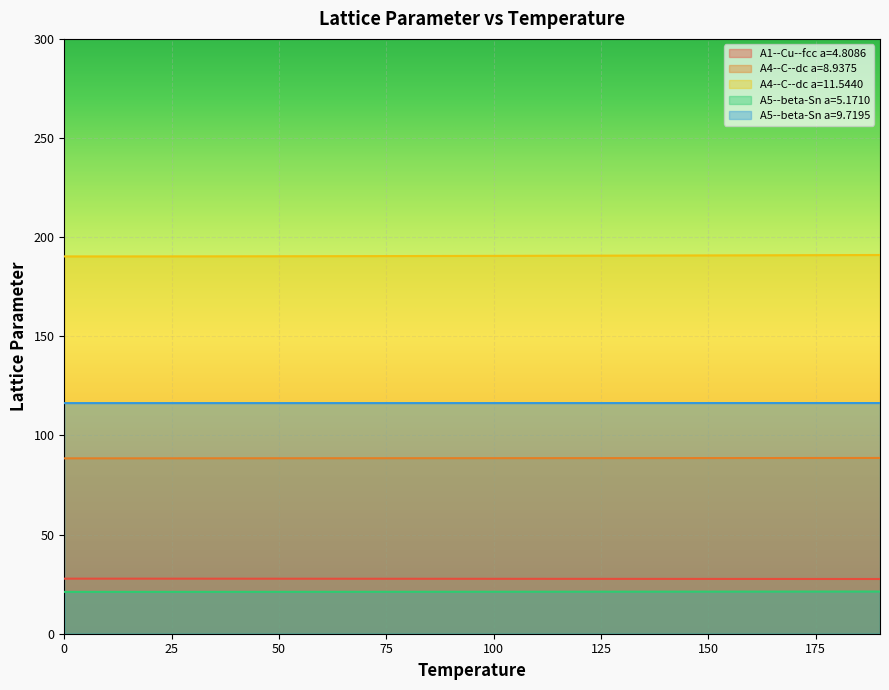

What value does the A4--C--dc a=8.9375 series have at 140?

88.6